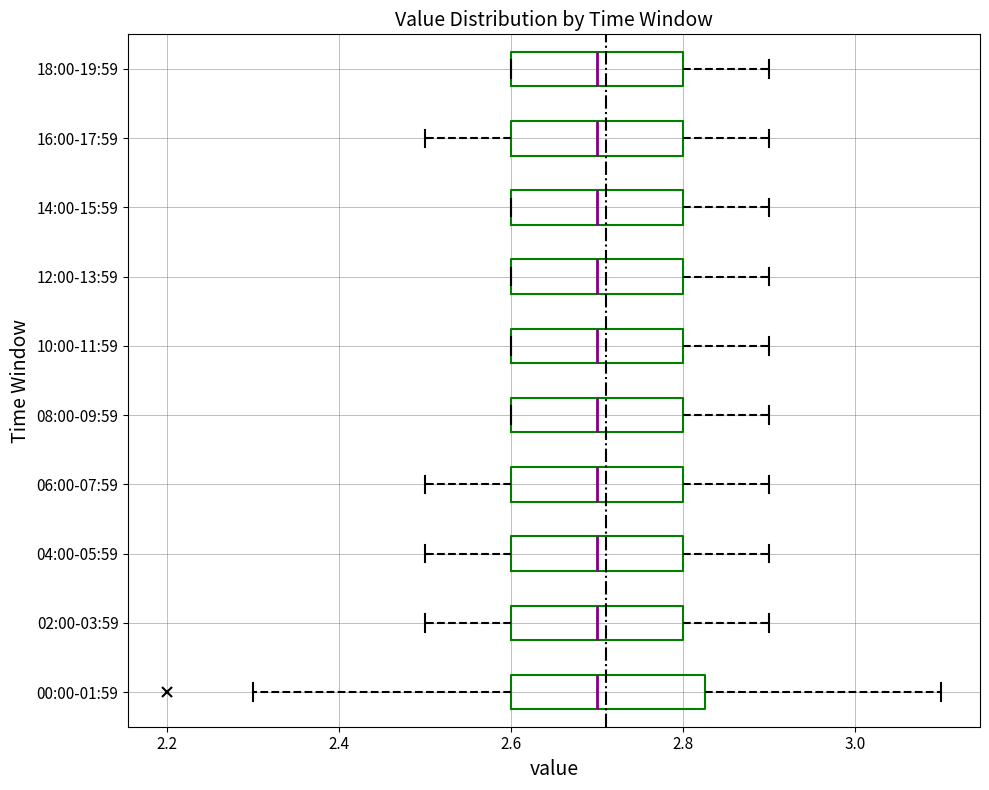

Reading bottom to top, transcribe this box plot: for each box, give where its median line is, the range the box spans, and where its two whiskers end, as read against the x-axis. The values are not printed on the chart, so give them approximately, as read against the axis.

00:00-01:59: median 2.70, box 2.60 to 2.82, whiskers 2.30 to 3.10
02:00-03:59: median 2.70, box 2.60 to 2.80, whiskers 2.50 to 2.90
04:00-05:59: median 2.70, box 2.60 to 2.80, whiskers 2.50 to 2.90
06:00-07:59: median 2.70, box 2.60 to 2.80, whiskers 2.50 to 2.90
08:00-09:59: median 2.70, box 2.60 to 2.80, whiskers 2.60 to 2.90
10:00-11:59: median 2.70, box 2.60 to 2.80, whiskers 2.60 to 2.90
12:00-13:59: median 2.70, box 2.60 to 2.80, whiskers 2.60 to 2.90
14:00-15:59: median 2.70, box 2.60 to 2.80, whiskers 2.60 to 2.90
16:00-17:59: median 2.70, box 2.60 to 2.80, whiskers 2.50 to 2.90
18:00-19:59: median 2.70, box 2.60 to 2.80, whiskers 2.60 to 2.90